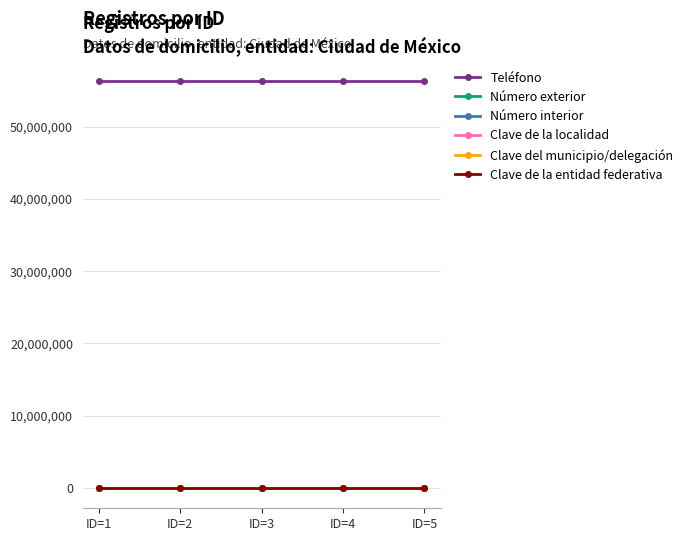

True or false: Clave del municipio/delegación has more than 2 points higher than both neighbors.

False